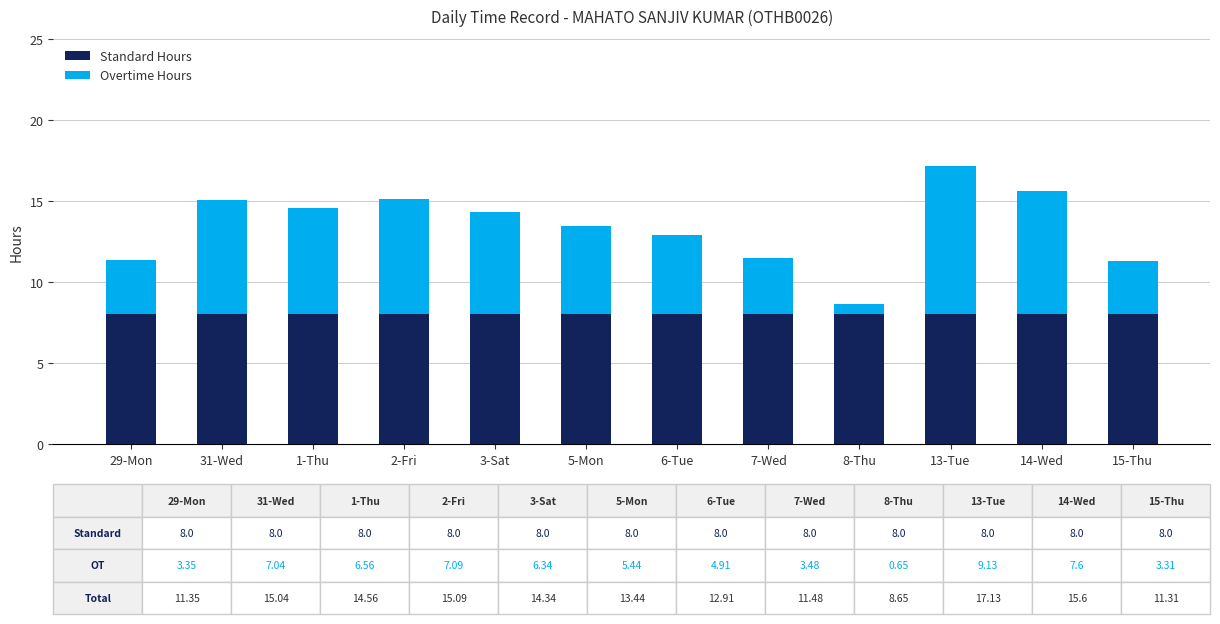

What is the average value of the Standard Hours series?

8.0